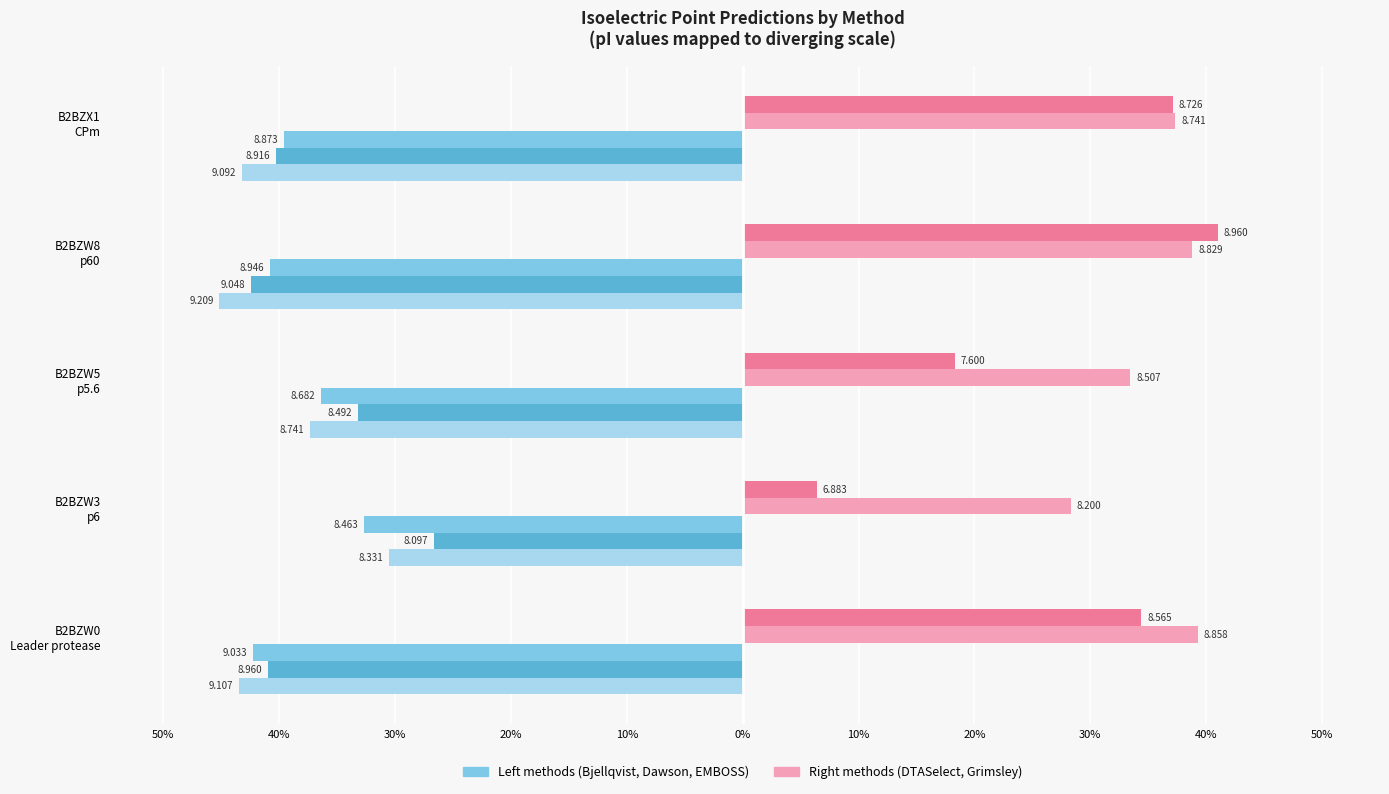

True or false: DTASelect has a value of 33.4 at B2BZW5 p5.6.

True